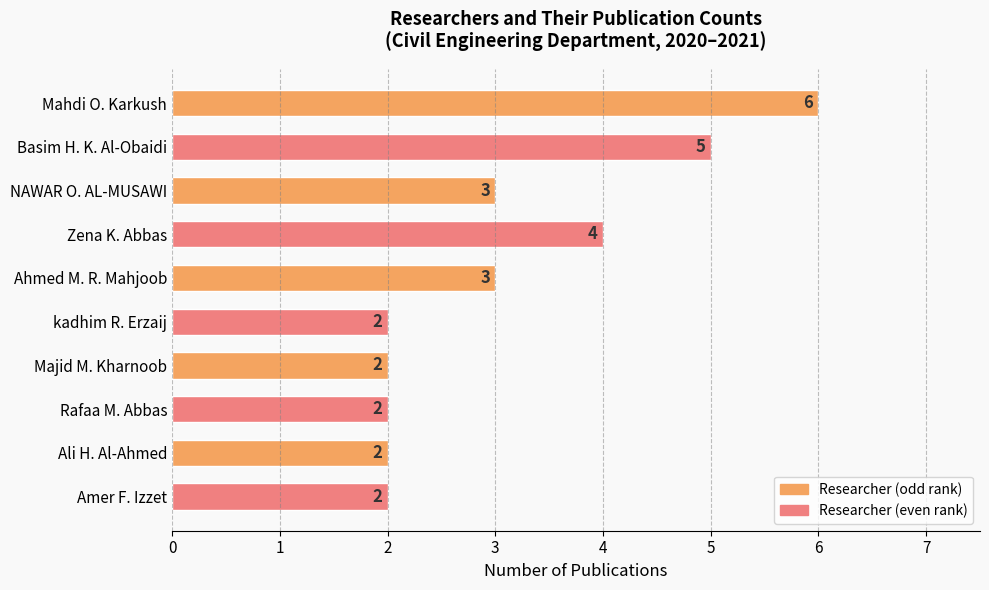

What is the label of the 2nd bar from the top?

Basim H. K. Al-Obaidi